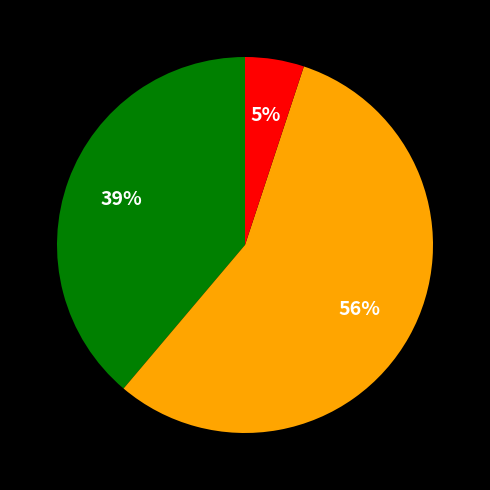

Does any single category account for the majority?

Yes